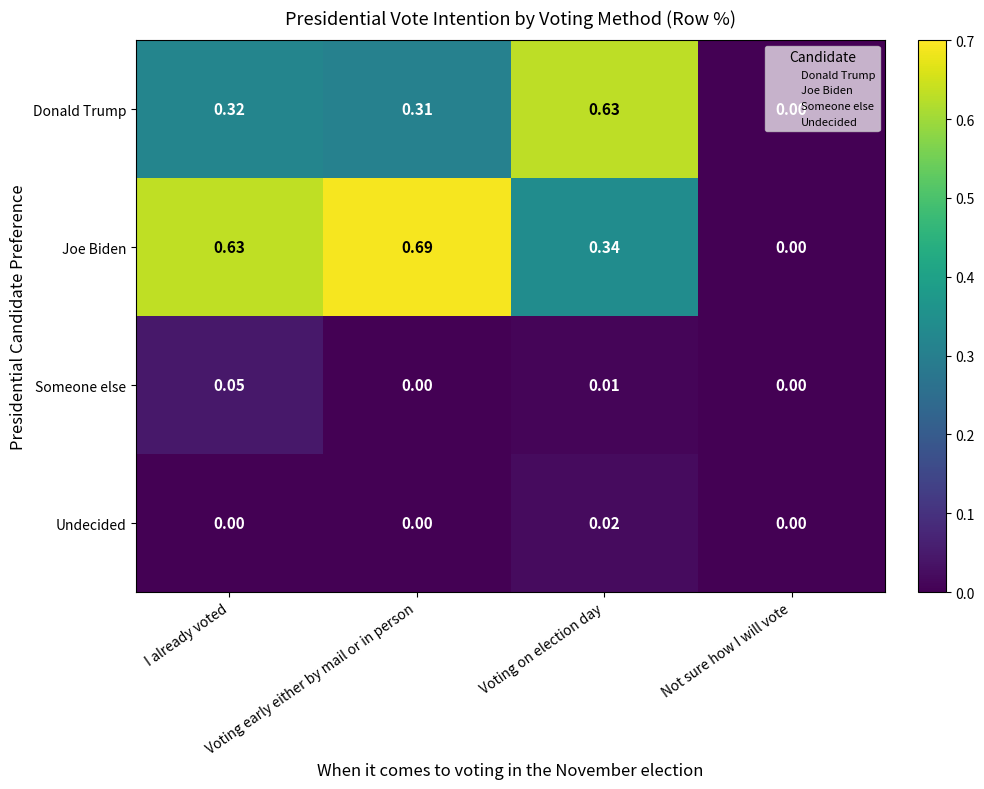

List the series in order of their peak value, highest first.

Joe Biden, Donald Trump, Someone else, Undecided